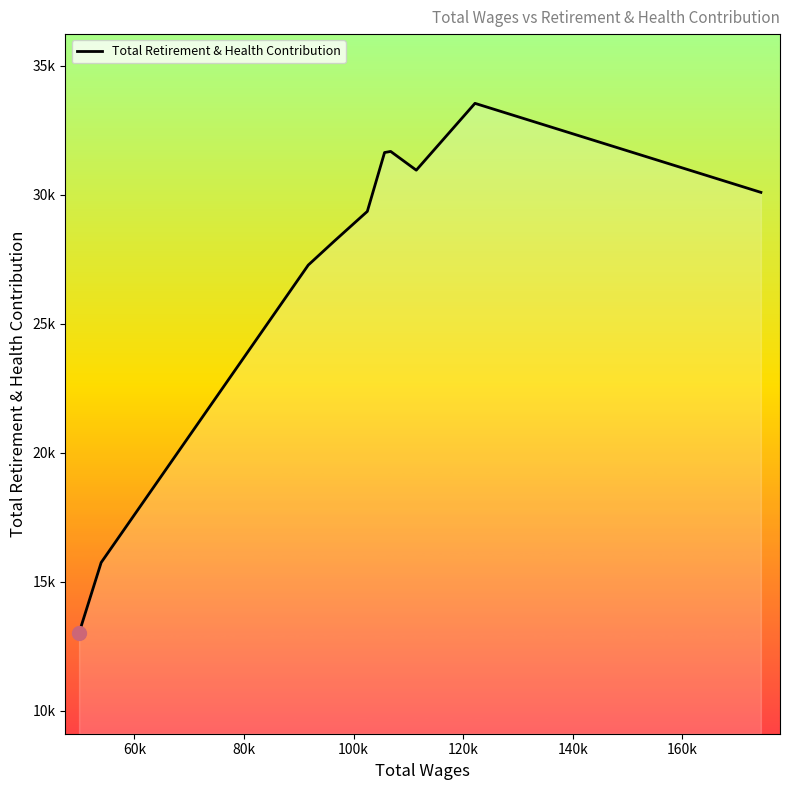

Does the chart have visible grid lines?

No